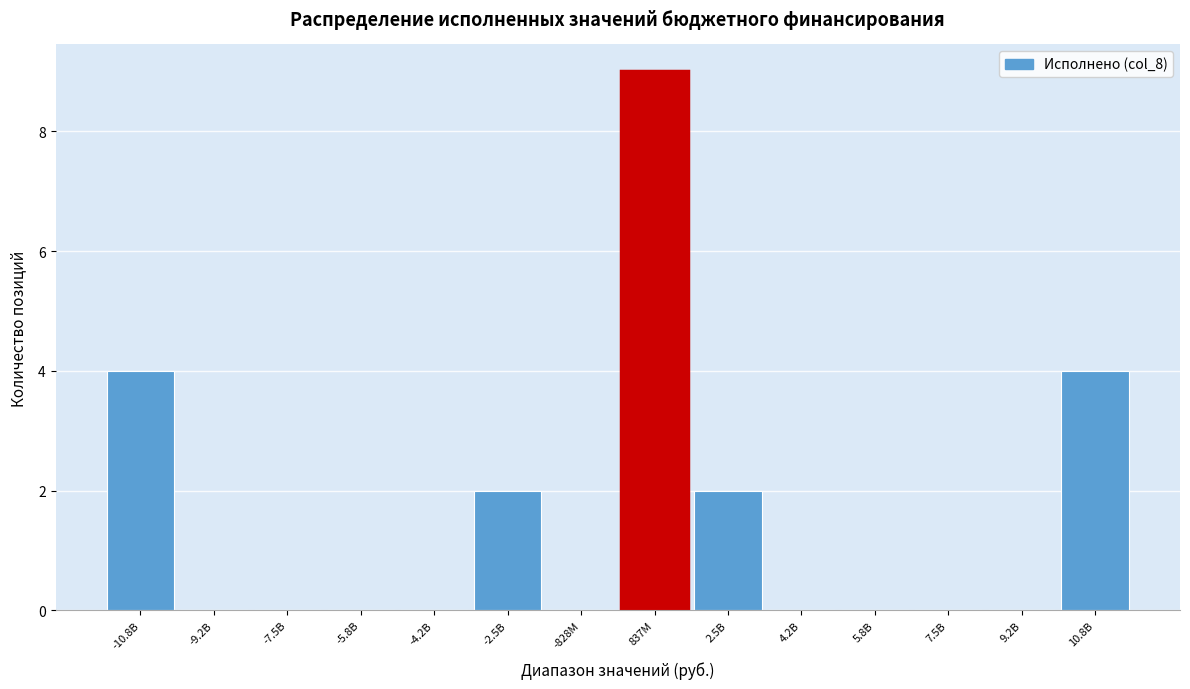

Reading left to right, extract all data points from this chart.

-10.8B=4	-9.2B=0	-7.5B=0	-5.8B=0	-4.2B=0	-2.5B=2	-828M=0	837M=9	2.5B=2	4.2B=0	5.8B=0	7.5B=0	9.2B=0	10.8B=4